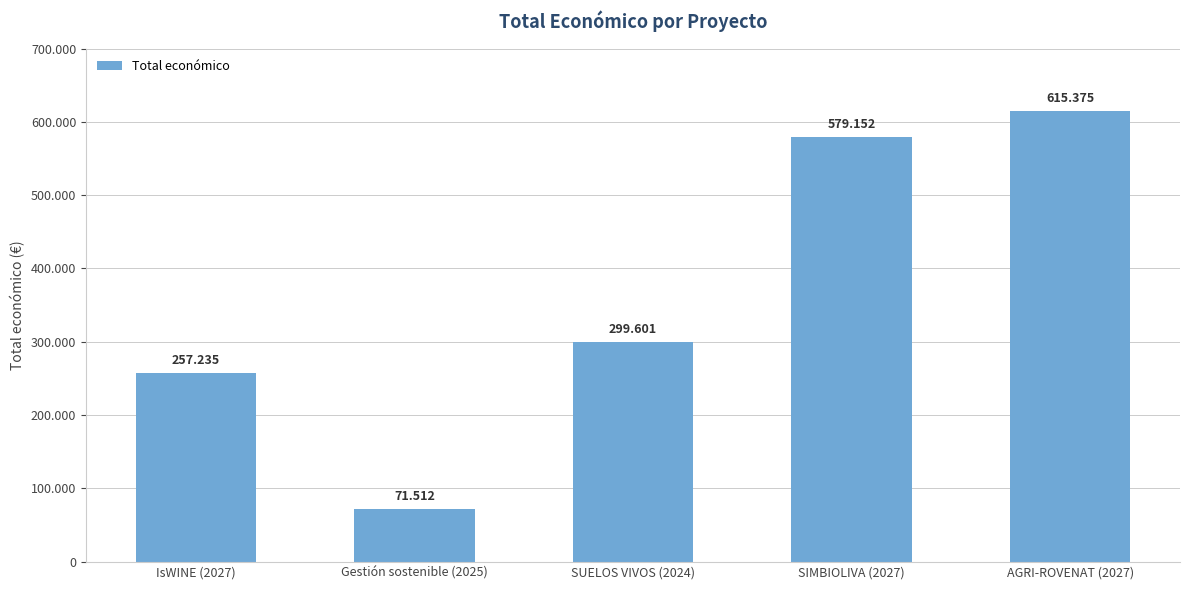

What is the label of the 1st bar from the left?

IsWINE (2027)